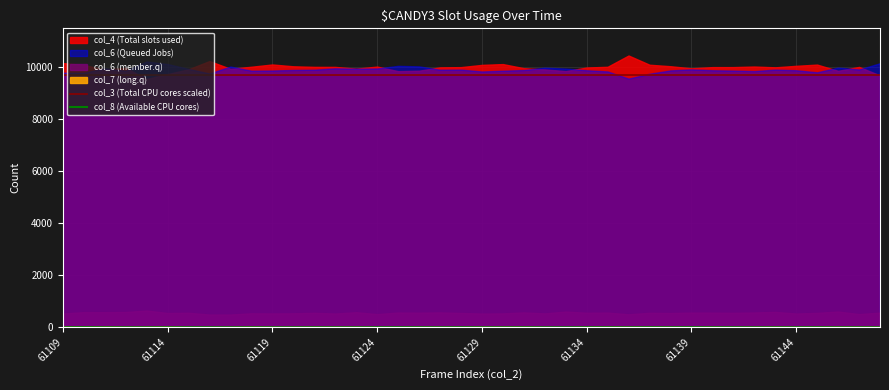

True or false: col_3 (Total CPU cores scaled) has a value of 14589.2 at 61144.

False